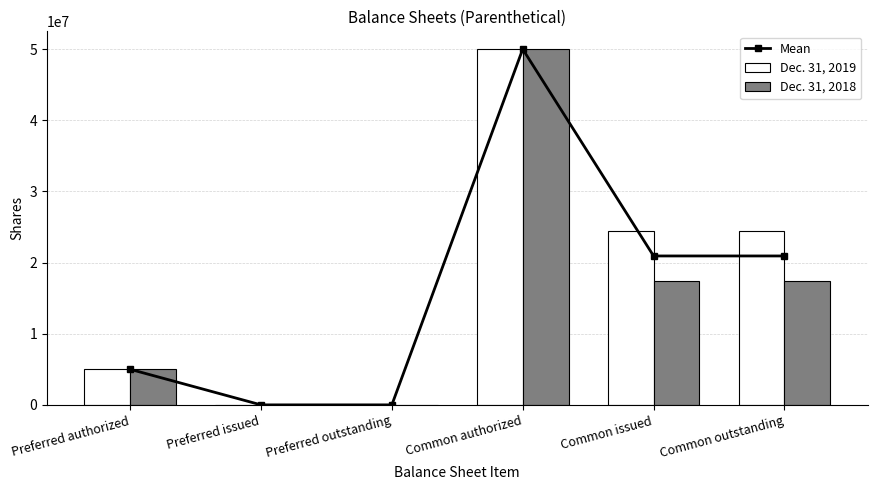

How many positive values does the Dec. 31, 2018 series have?

4